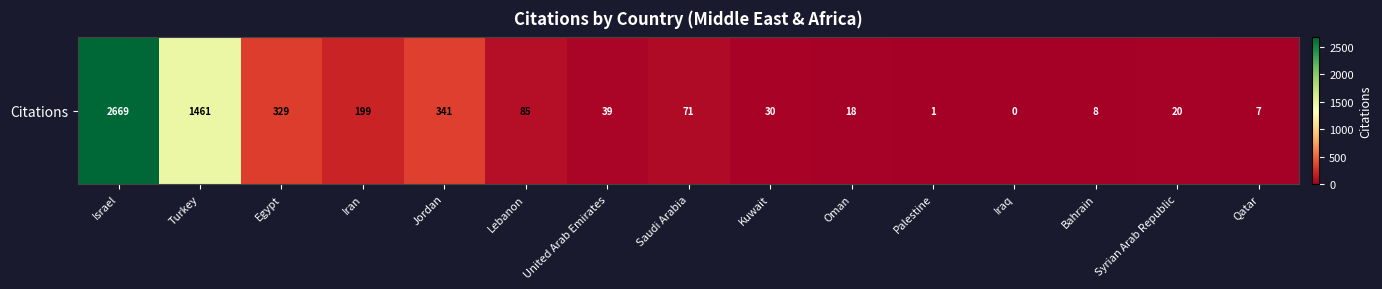

How many values are above zero?

14